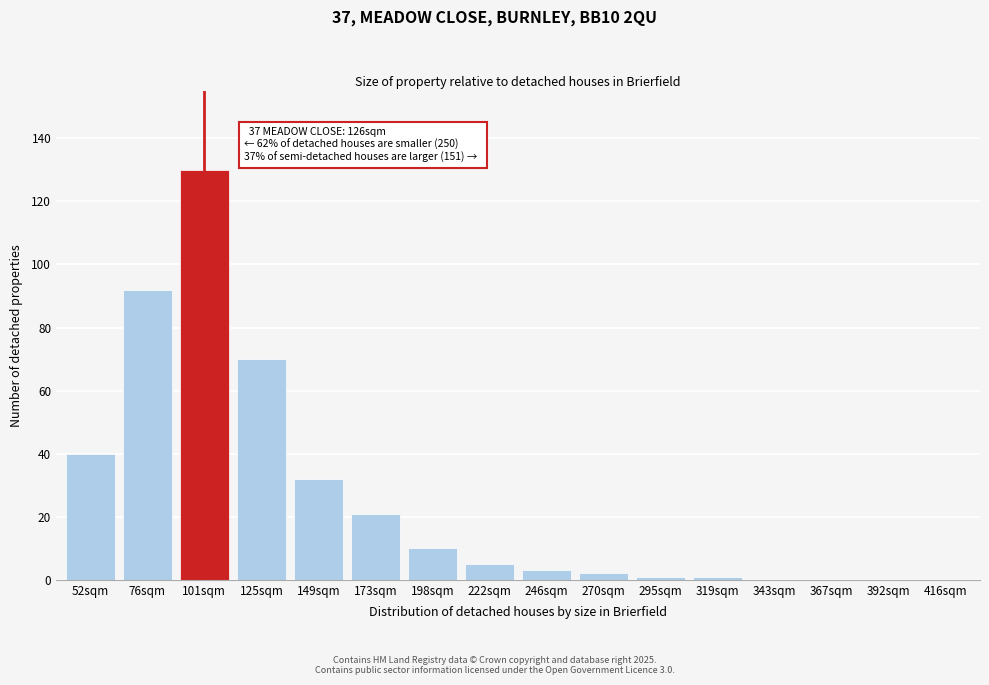

Reading left to right, list all the values displayed in this chart.

52sqm=40	76sqm=92	101sqm=130	125sqm=70	149sqm=32	173sqm=21	198sqm=10	222sqm=5	246sqm=3	270sqm=2	295sqm=1	319sqm=1	343sqm=0	367sqm=0	392sqm=0	416sqm=0